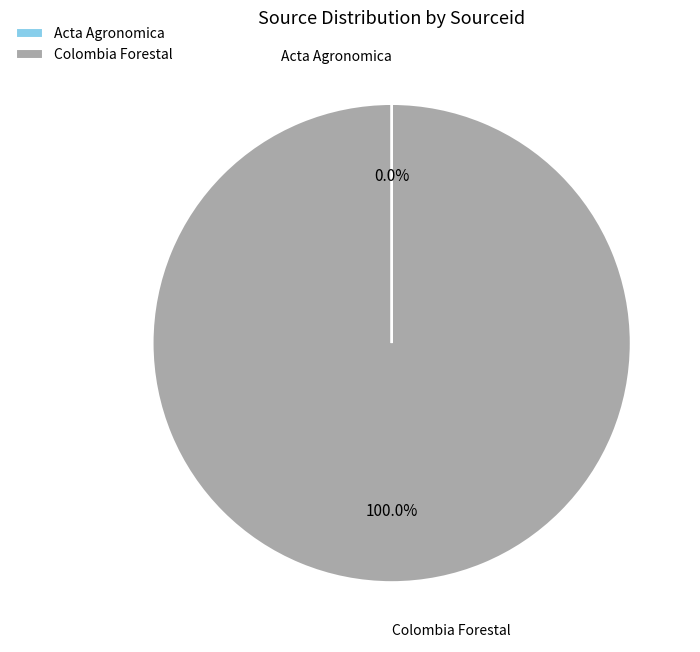

Which category has the biggest portion of the pie?

Colombia Forestal